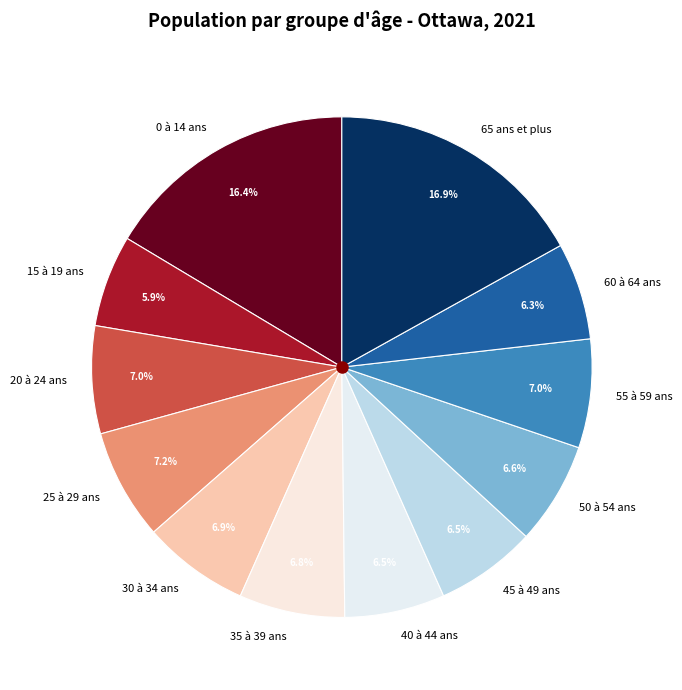

Count the number of slices in the pie.

12